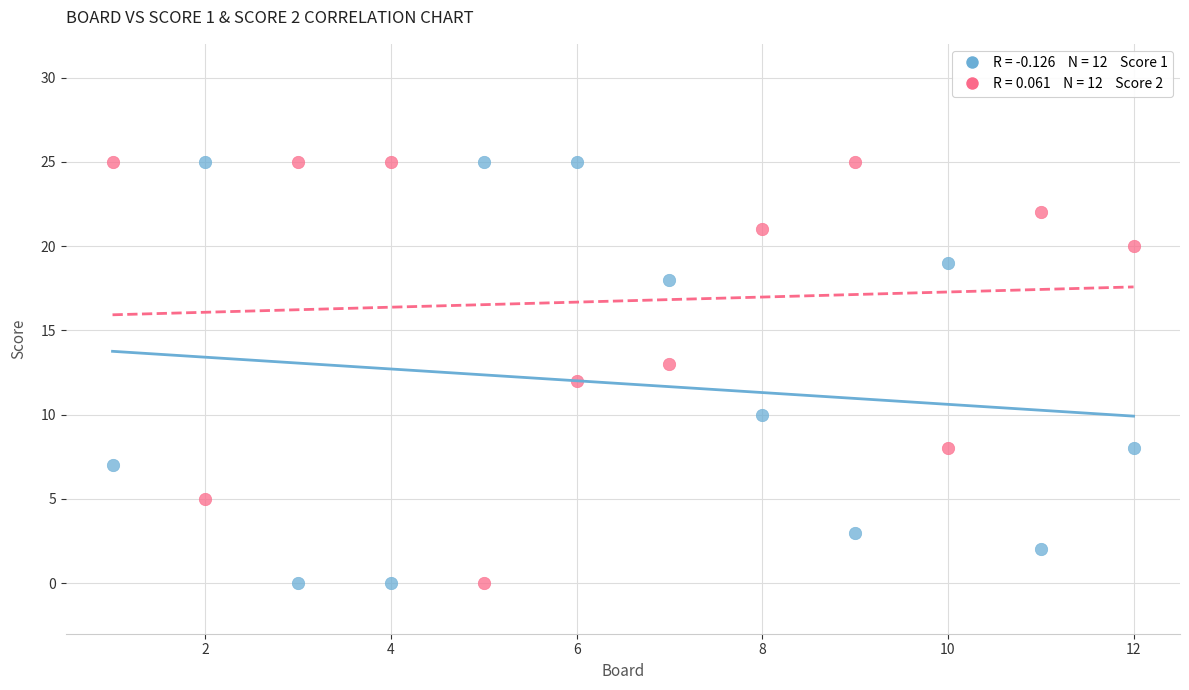

Across all data points, what is the range of X values (max minus min)?

11